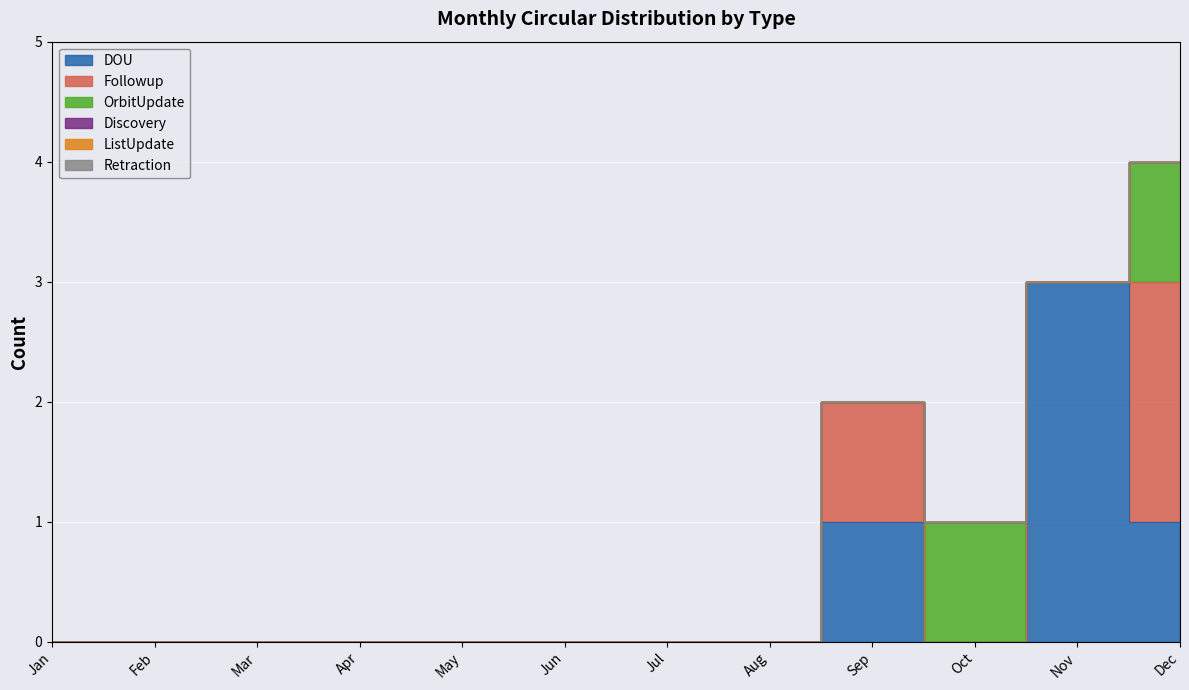

Is it true that DOU equals 0 at Jun?

True